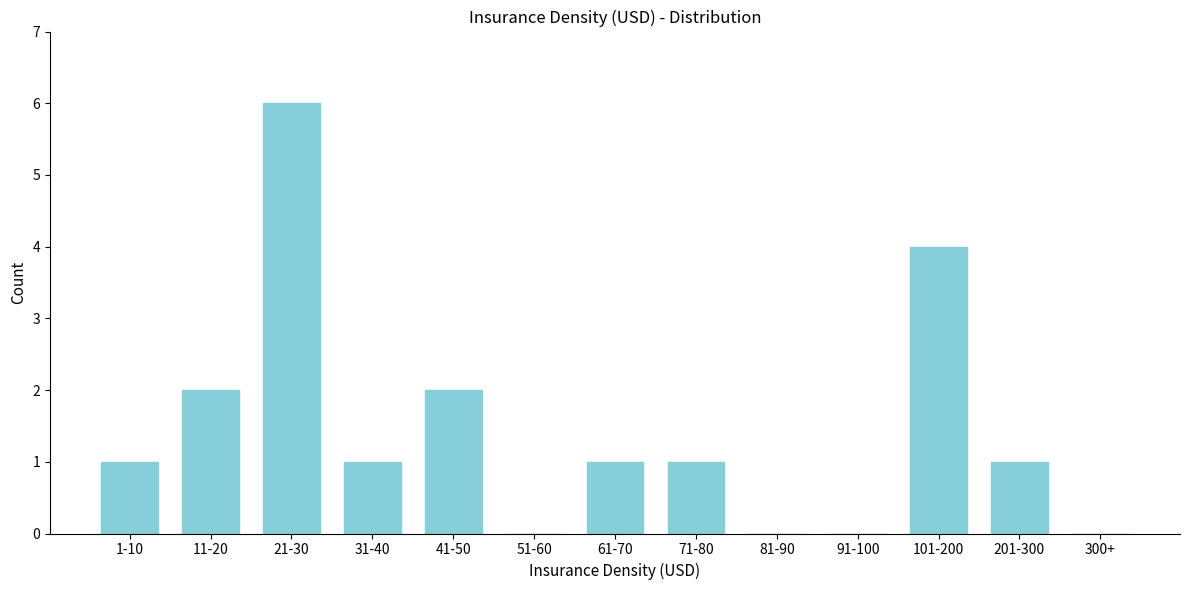

Reading right to left, extract all data points from this chart.

300+=0	201-300=1	101-200=4	91-100=0	81-90=0	71-80=1	61-70=1	51-60=0	41-50=2	31-40=1	21-30=6	11-20=2	1-10=1